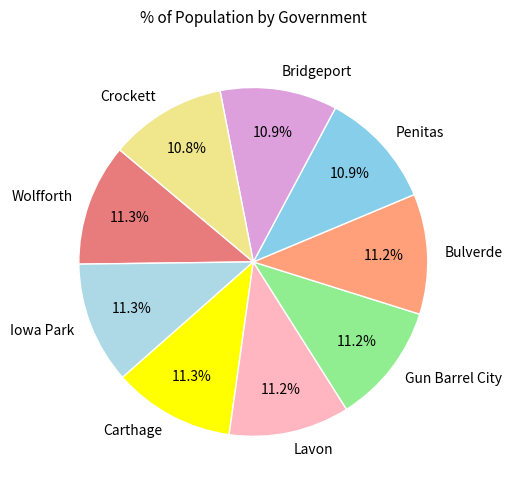

What is the ratio of the value at Penitas to the value at Carthage?

1.0